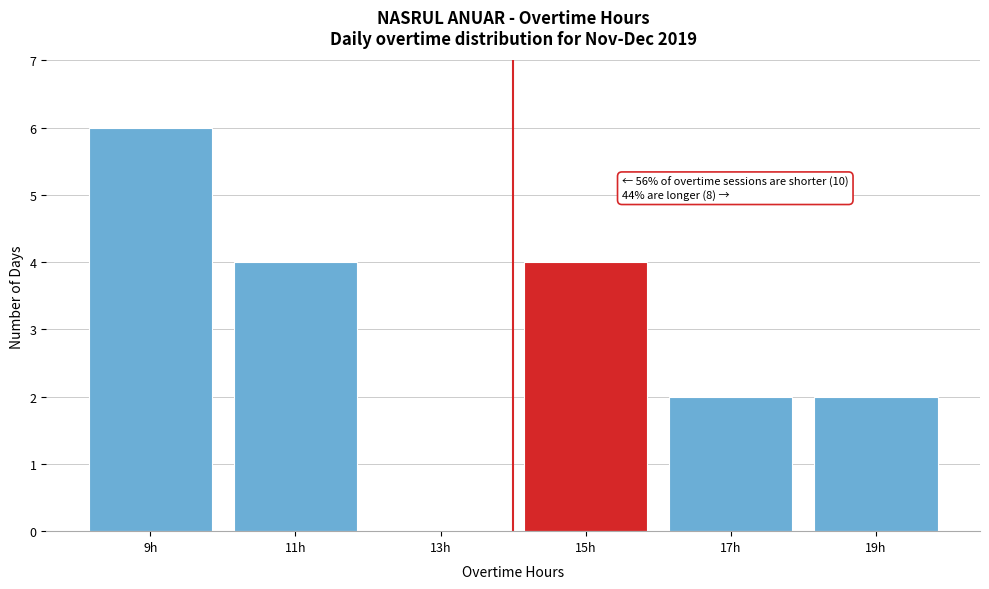

Reading left to right, what are all the values shown in this chart?

9h=6	11h=4	13h=0	15h=4	17h=2	19h=2